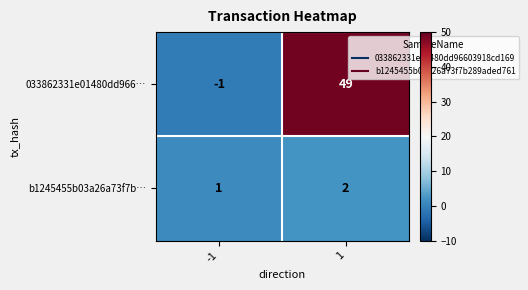

What is the total value across all series at 1?

51